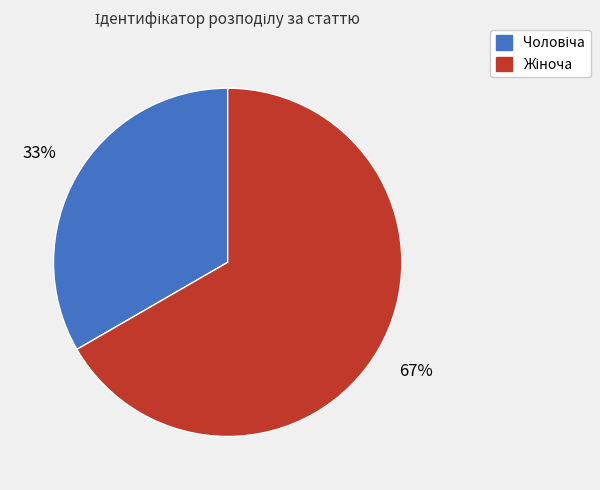

To the nearest percent, what is the average slice percentage?

50%